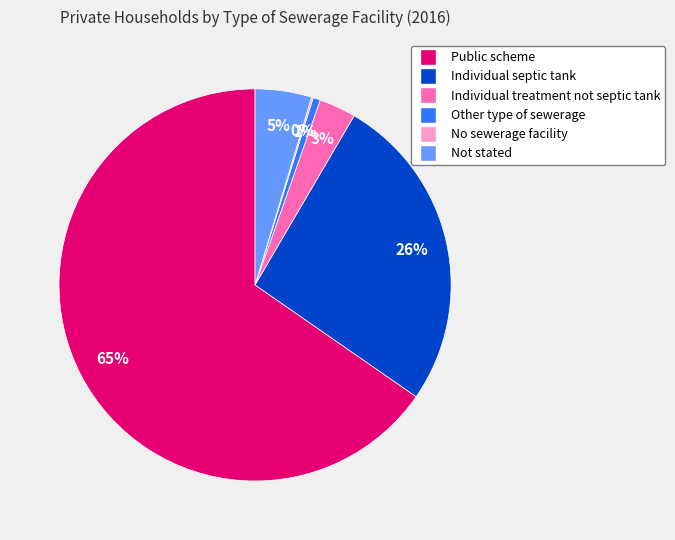

Which slice is the largest?

Public scheme